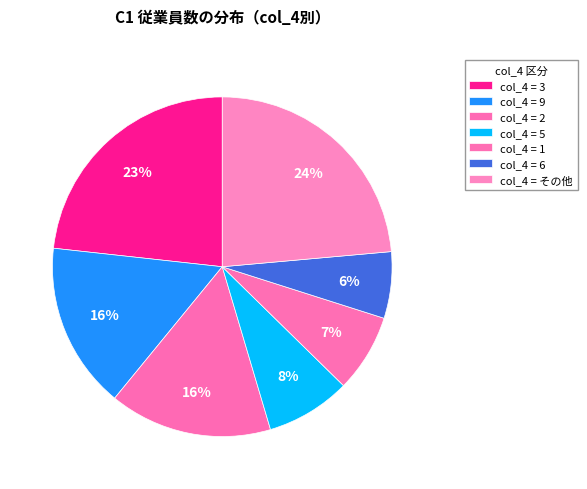

Count the number of slices in the pie.

7